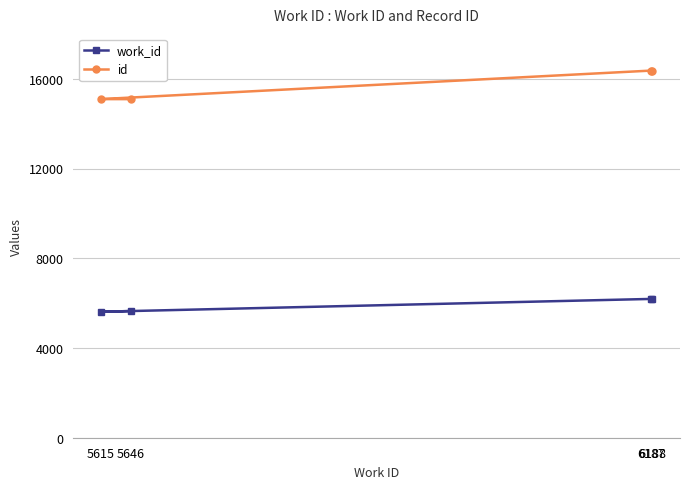

List the series in order of their overall mean, highest first.

id, work_id